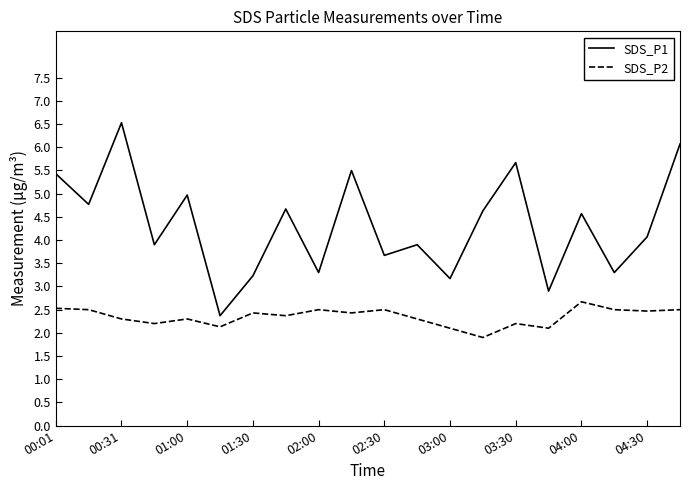

Rank the series by their average value, from lowest to highest.

SDS_P2, SDS_P1